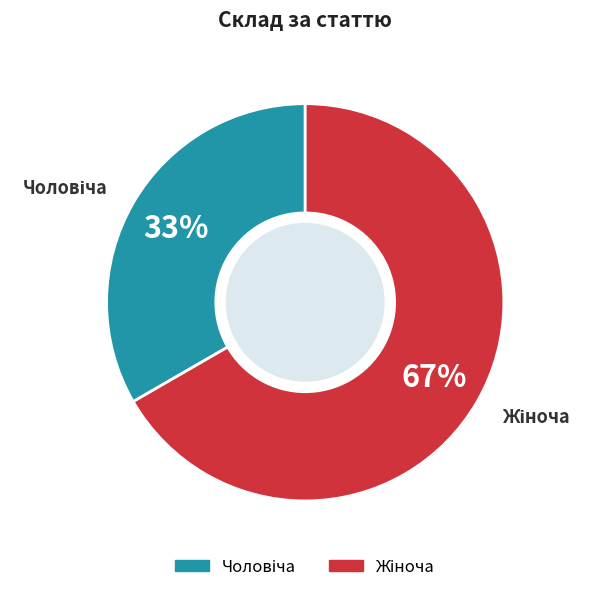

Is there a majority slice in this chart?

Yes